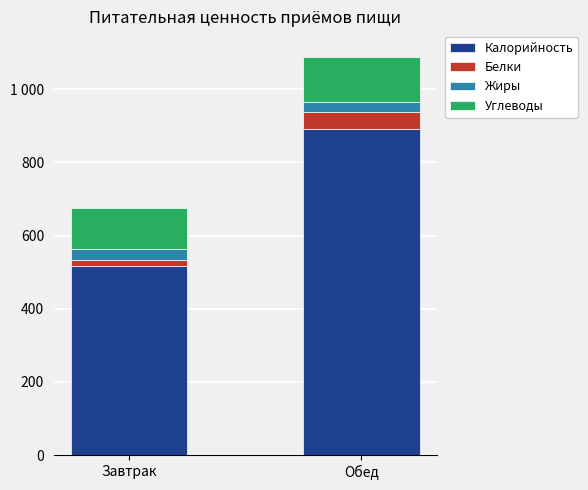

What are all the series names shown in the legend?

Калорийность, Белки, Жиры, Углеводы